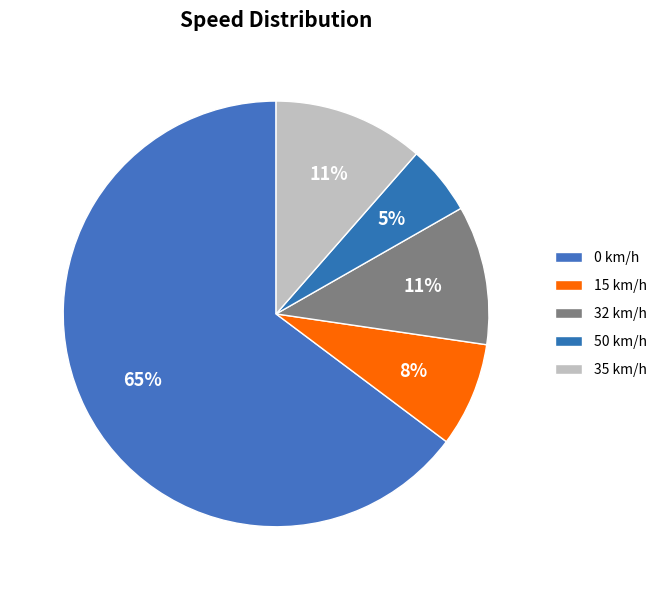

Does 50 km/h represent more than half of the total?

No